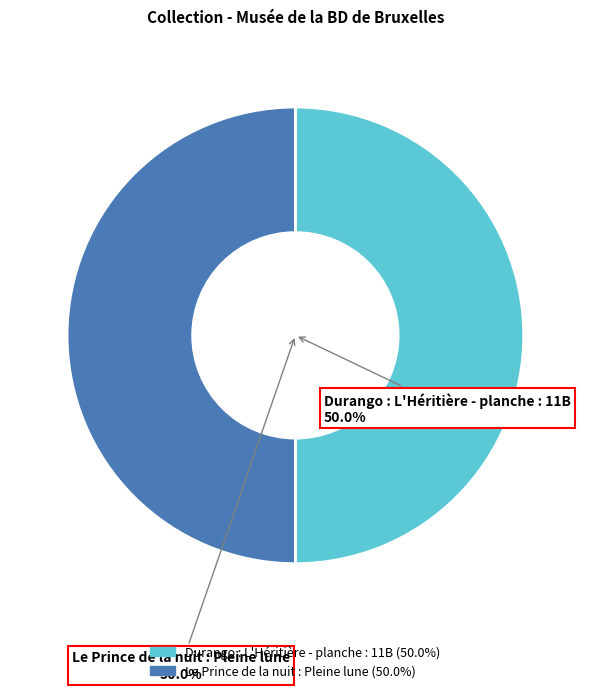

What is the ratio of the value at Le Prince de la nuit : Pleine lune to the value at Durango : L'Héritière - planche : 11B?

1.0